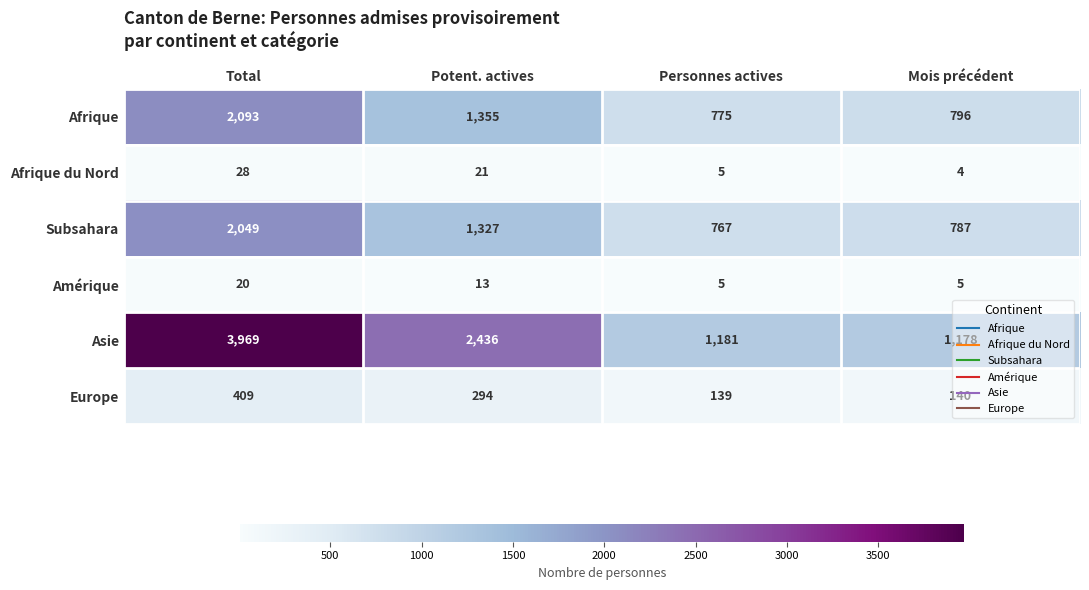

At which label does Afrique du Nord first exceed 21?

Total